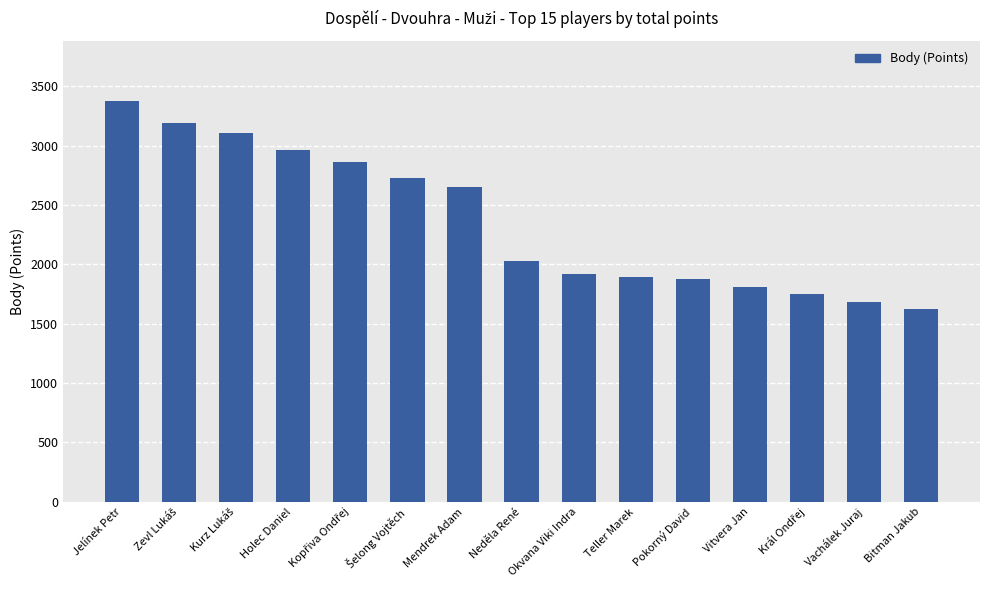

What is the average value?

2364